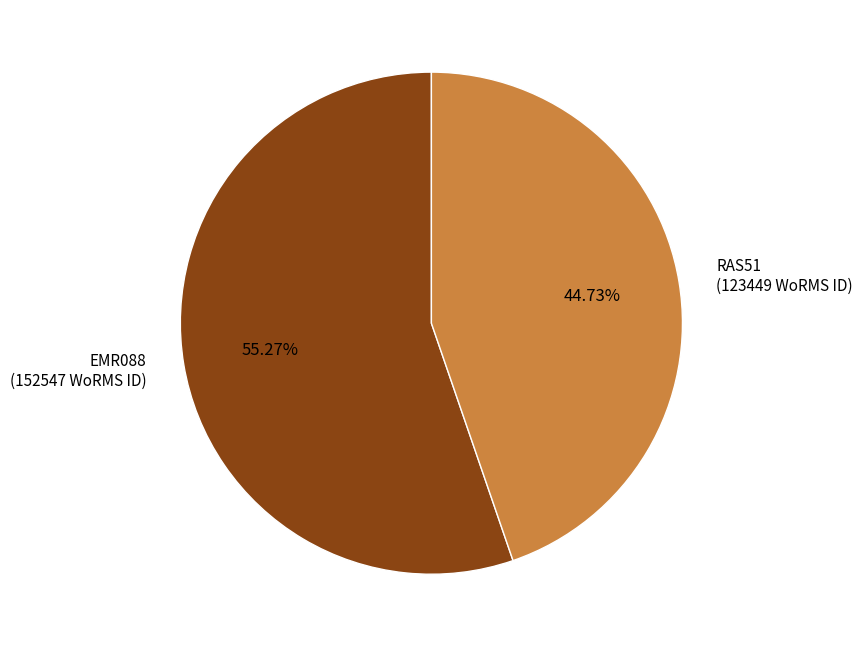

Which category has the biggest portion of the pie?

EMR088